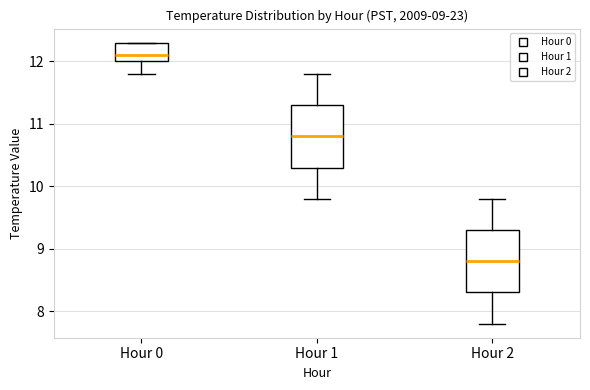

Which box's median line is the lowest?

Hour 2